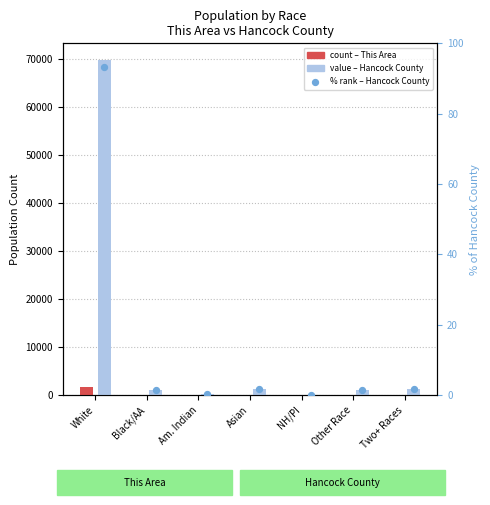

Is the value of This Area at Other Race greater than the value of Hancock County at NH/PI?

No